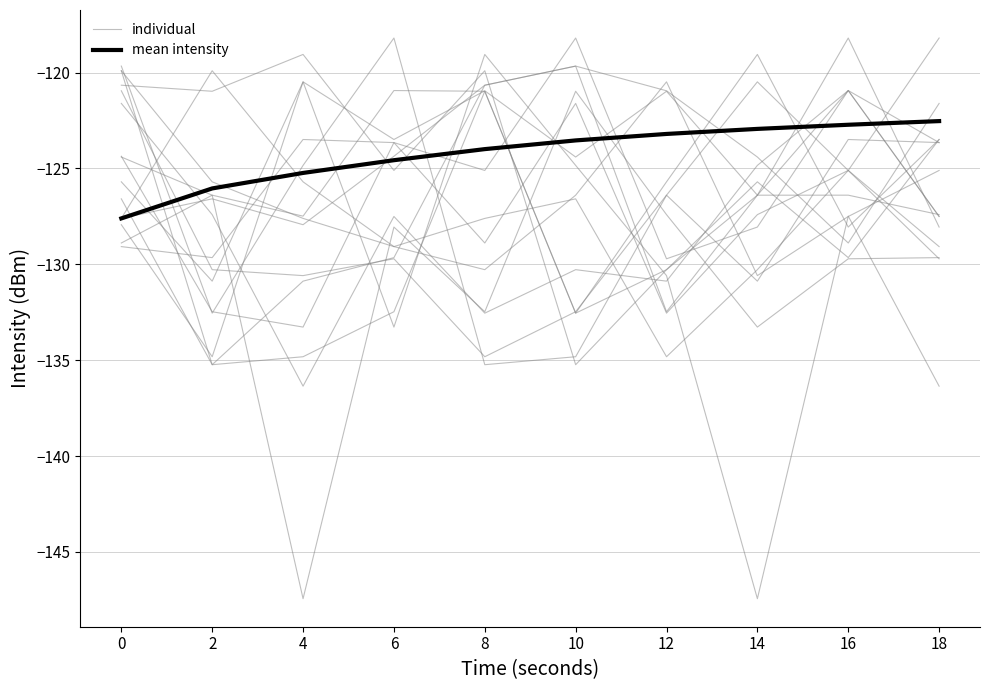

What is the average value of the individual series?

-124.3